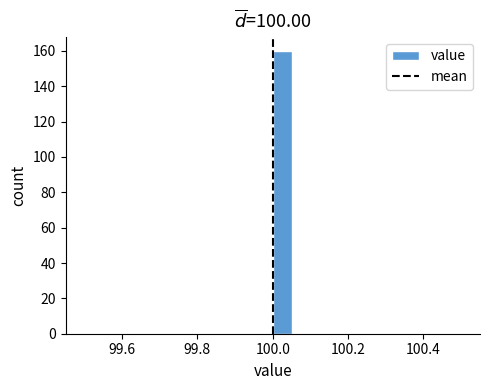

Read against the x-axis, roughly where is the centre of the tallest bar?

100.02